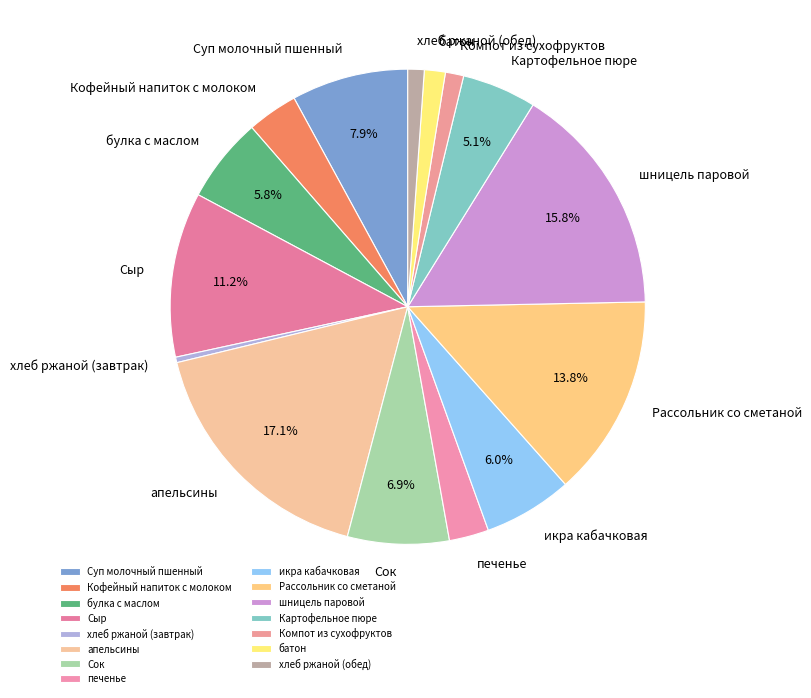

Which has a higher value, хлеб ржаной (обед) or шницель паровой?

шницель паровой